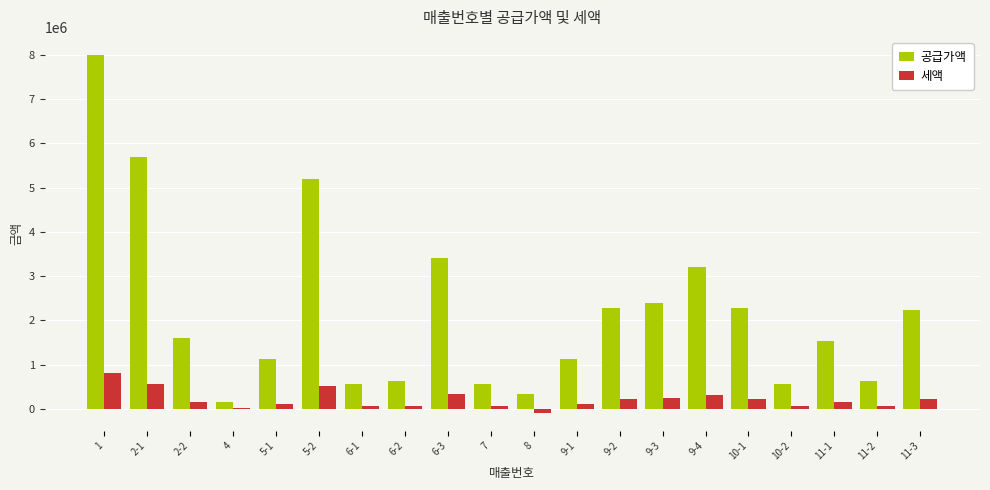

Is the value of 공급가액 at 9-3 greater than the value of 세액 at 5-2?

Yes